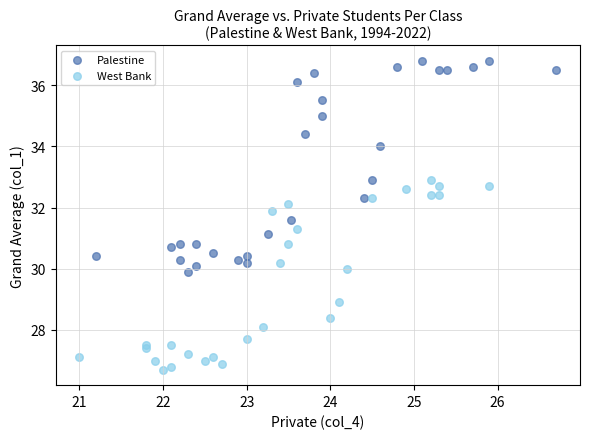

Which series contains the lowest Y value?

West Bank